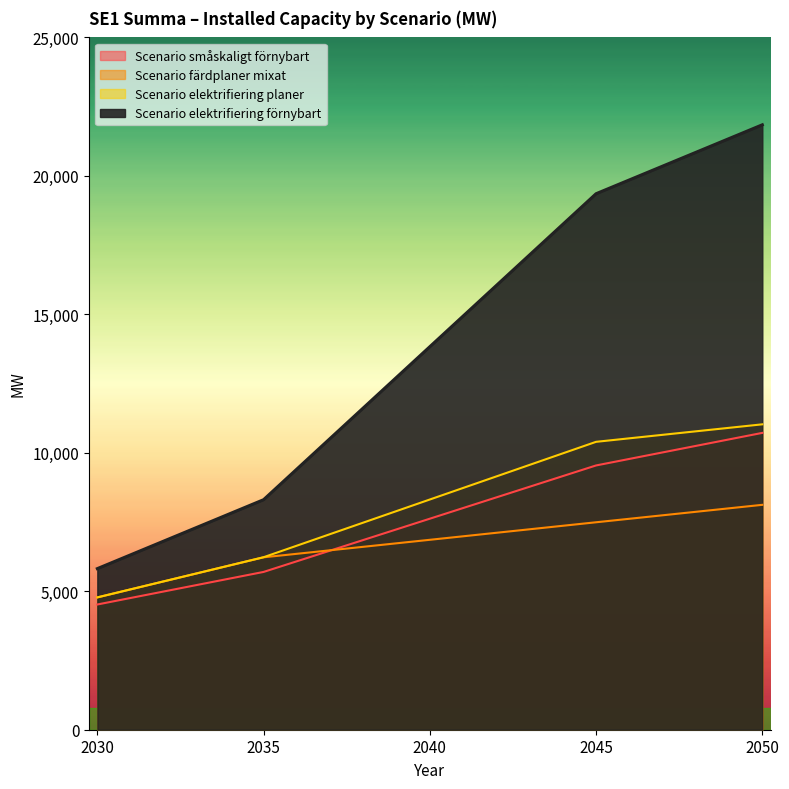

Which series has the widest spread of values?

Scenario elektrifiering förnybart